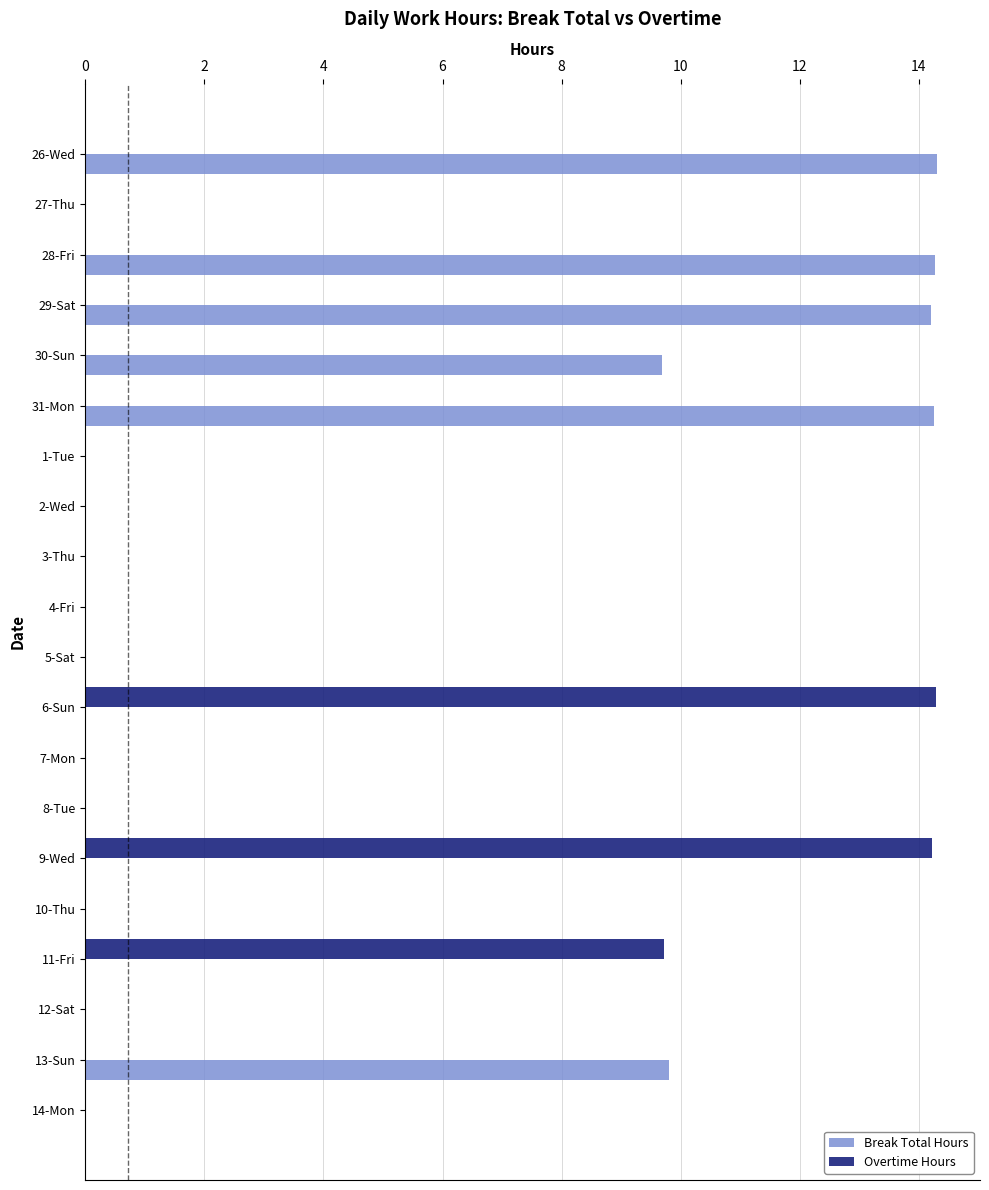

Where is Overtime Hours nearest to the value 7?

11-Fri